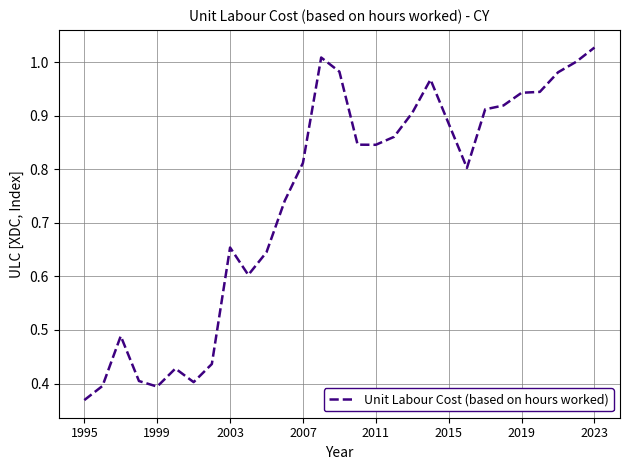

How many lines are shown in the chart?

1